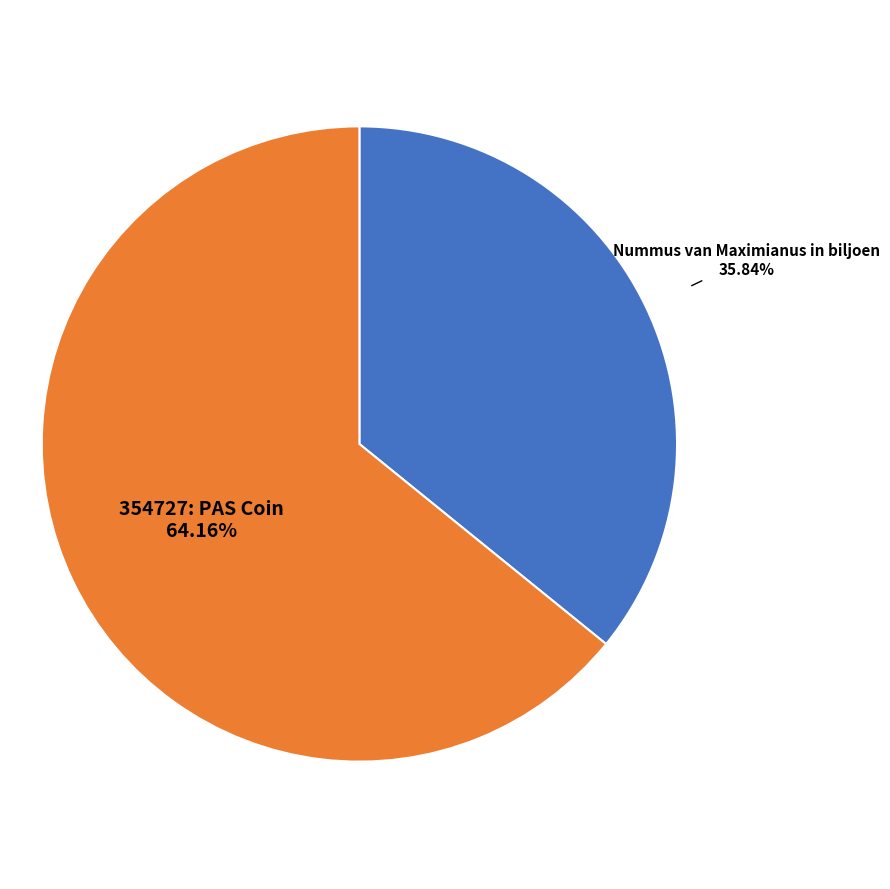

To the nearest percent, what portion does 354727: PAS Coin represent?

64%